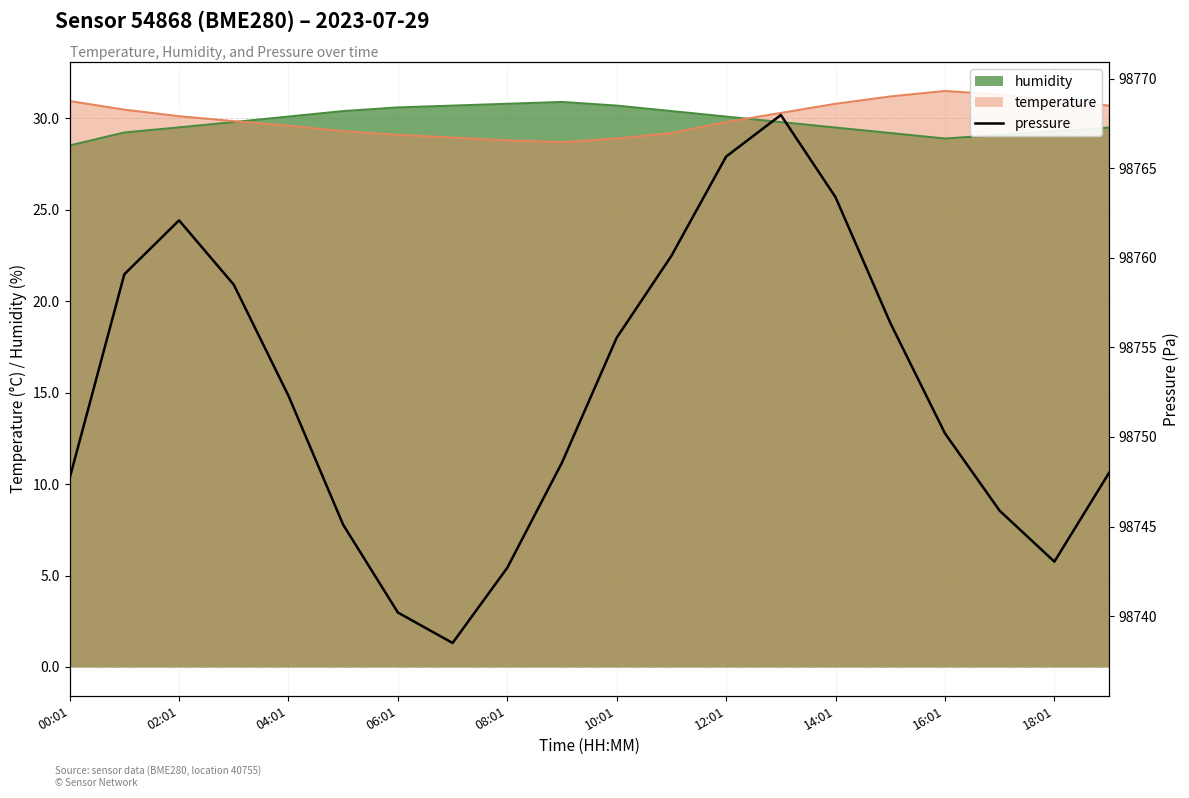

What is the highest value of the humidity series?

30.9